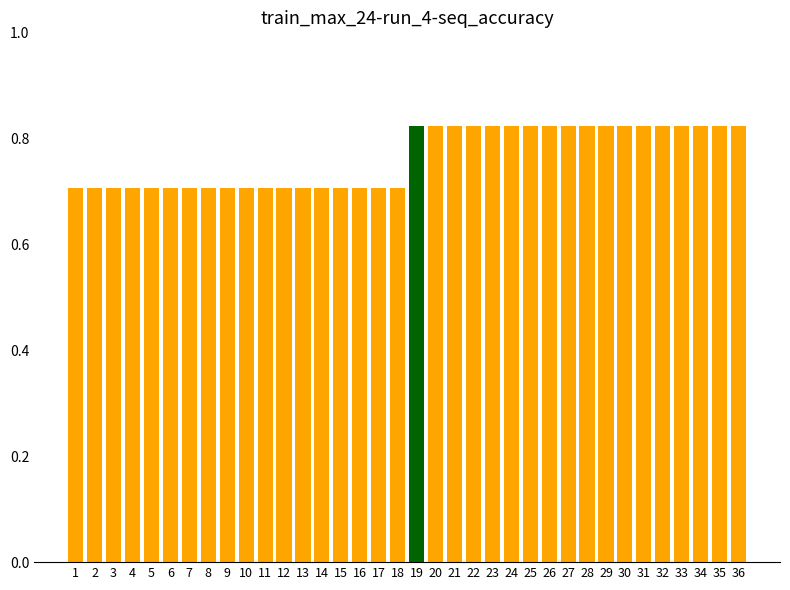

The value at 13 is 0.7. True or false?

True